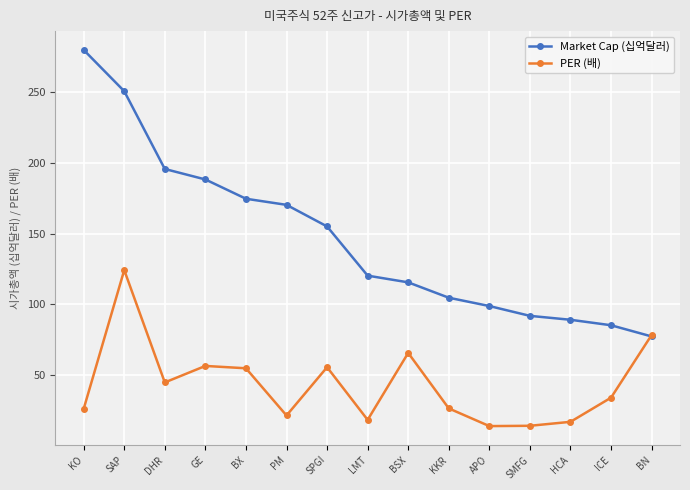

True or false: Market Cap (십억달러) has more than 2 interior local peaks.

False